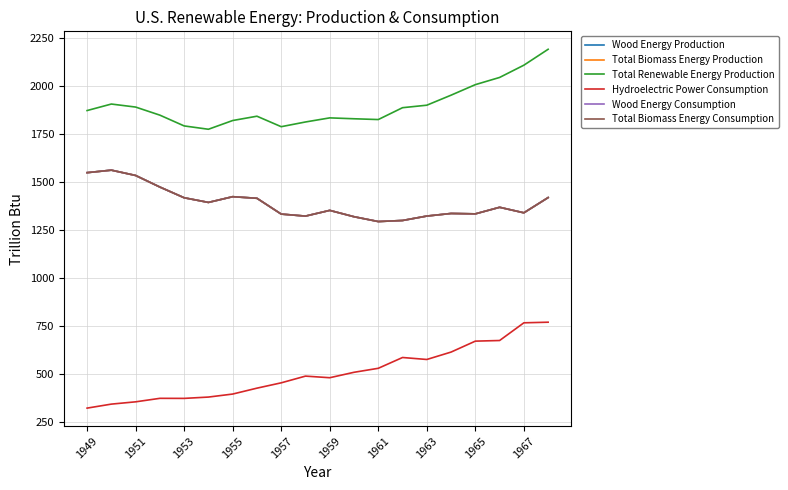

How many interior local peaks does the Wood Energy Consumption series have?

5